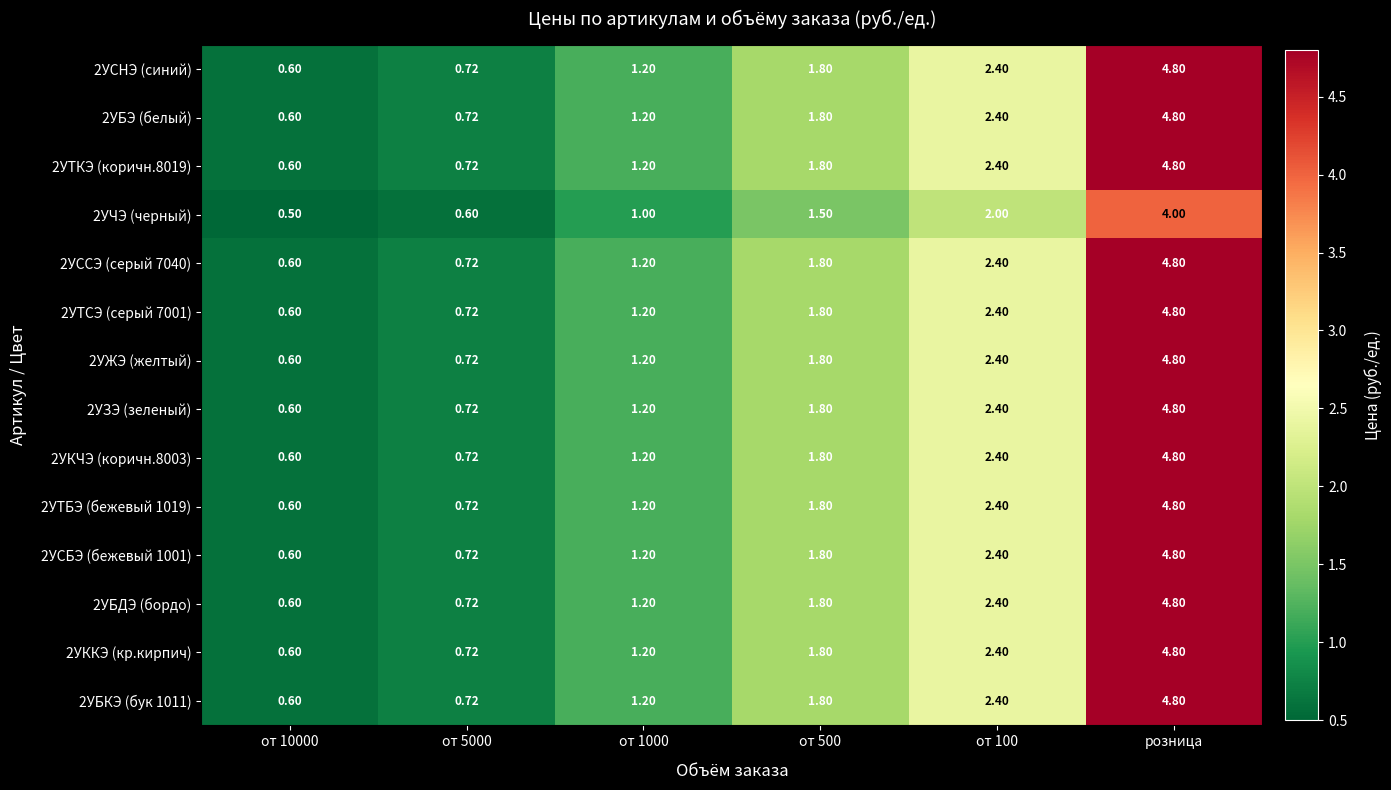

Is the value of 2УБКЭ (бук 1011) at розница greater than the value of 2УЧЭ (черный) at от 1000?

Yes